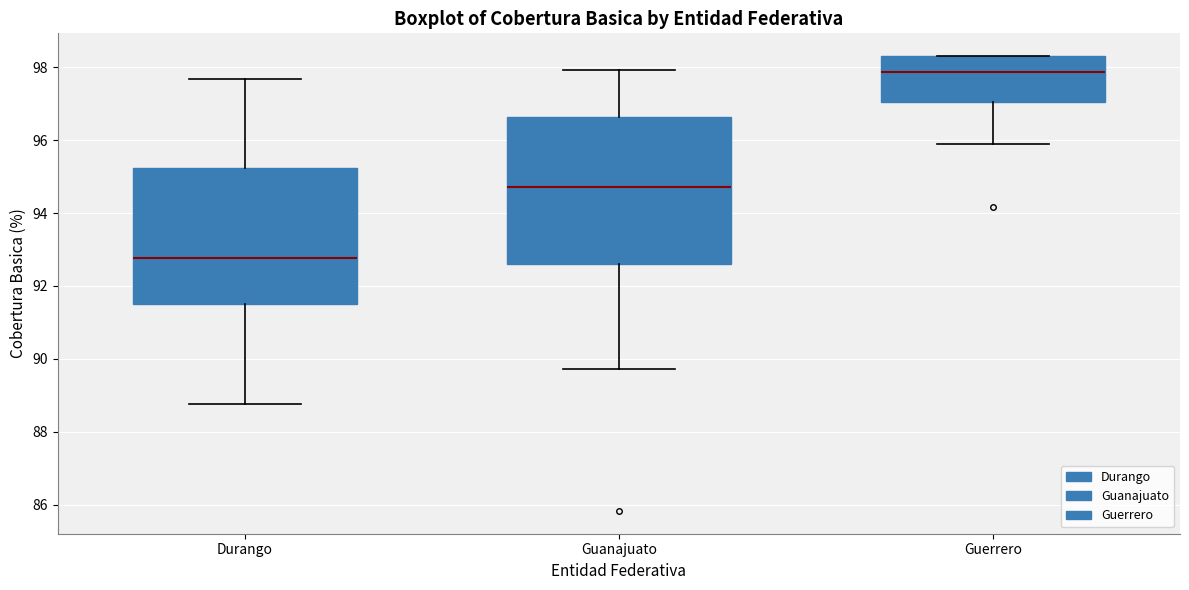

Reading left to right, read every box against the y-axis: the position of its median line, the range the box covers, and the ends of its whiskers. The values are not printed on the chart, so give them approximately, as read against the axis.

Durango: median 92.8, box 91.6 to 95.2, whiskers 88.8 to 97.6
Guanajuato: median 94.8, box 92.6 to 96.6, whiskers 89.8 to 98.0
Guerrero: median 97.8, box 97.0 to 98.4, whiskers 95.8 to 98.4